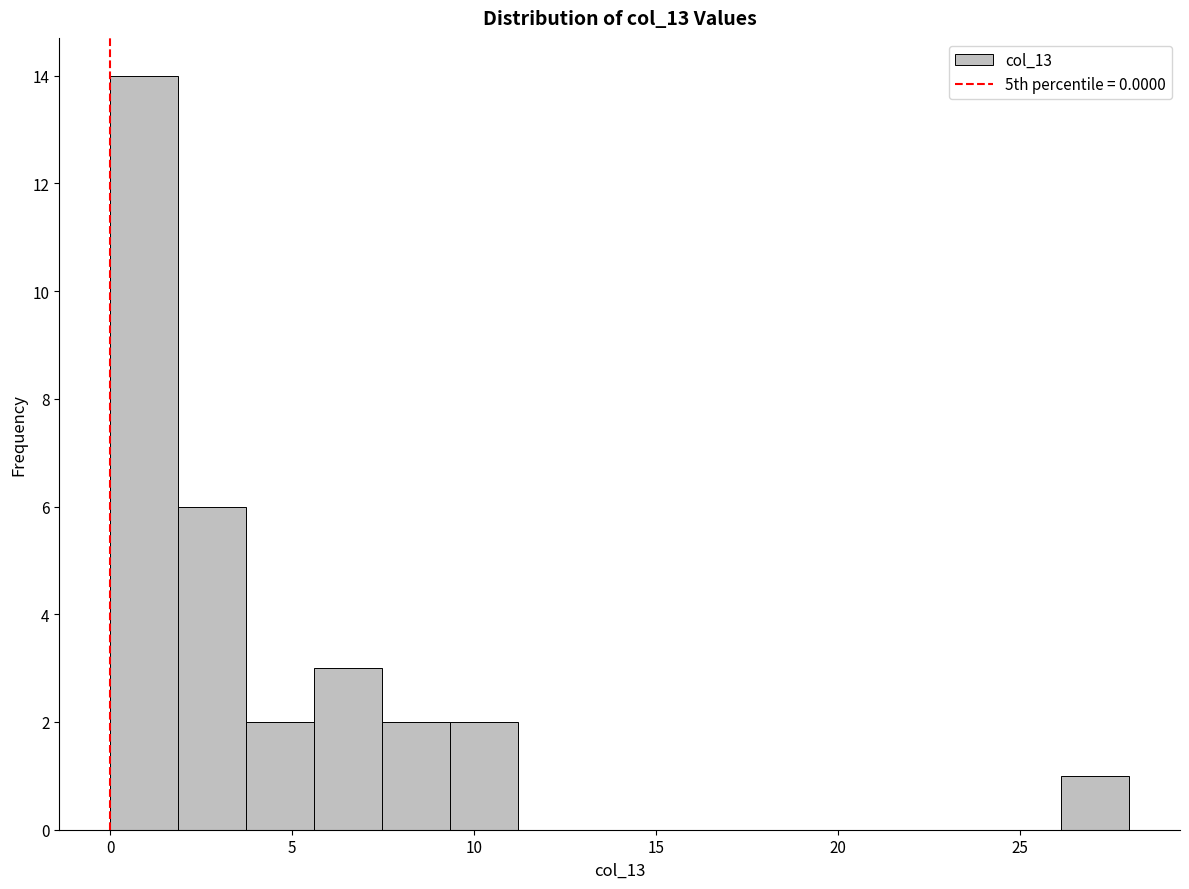

Around what value on the x-axis is the tallest bar? Give the approximate position of its centre, as read against the axis.

1.0